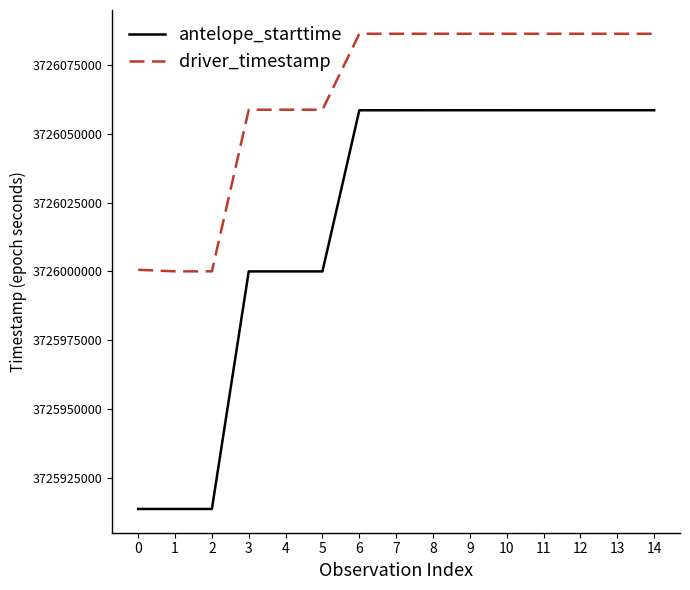

List the series in order of their overall mean, lowest first.

antelope_starttime, driver_timestamp